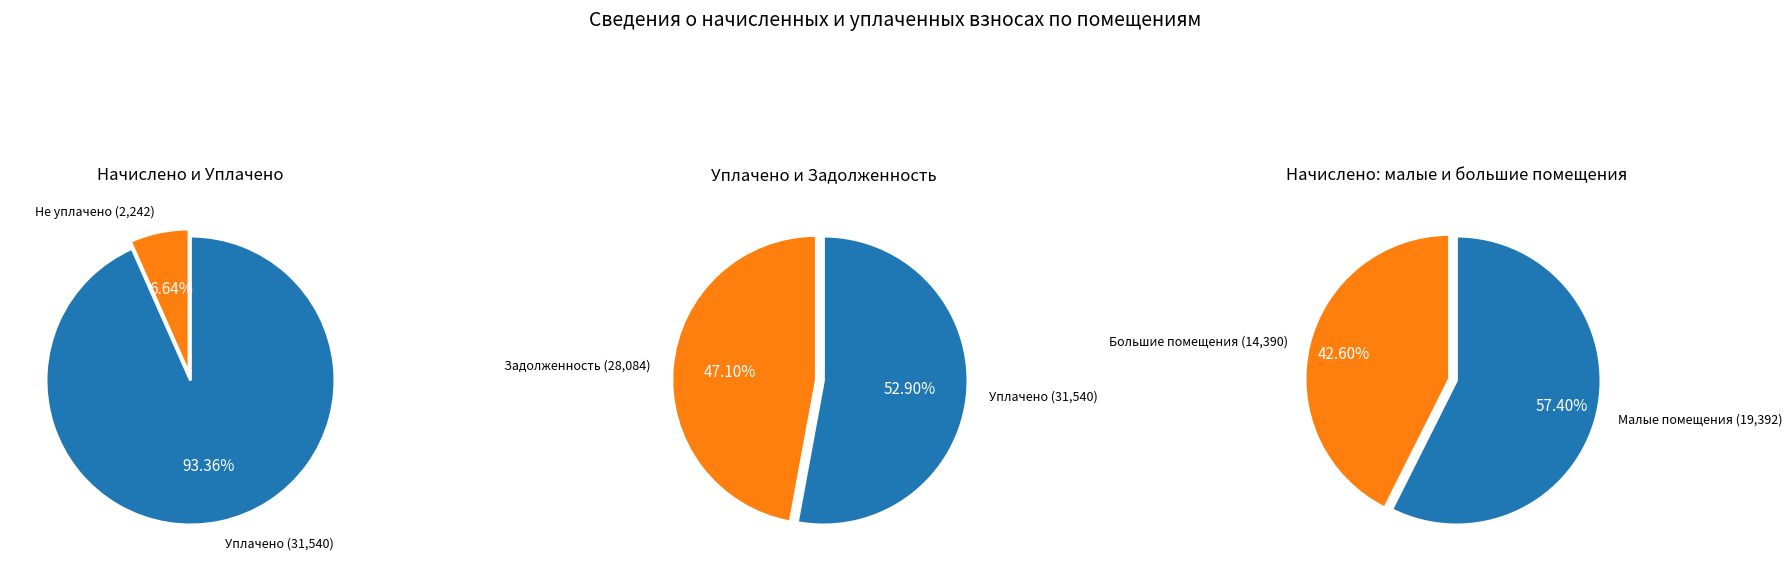

Is the sum of 14 and 20 greater than half?

No